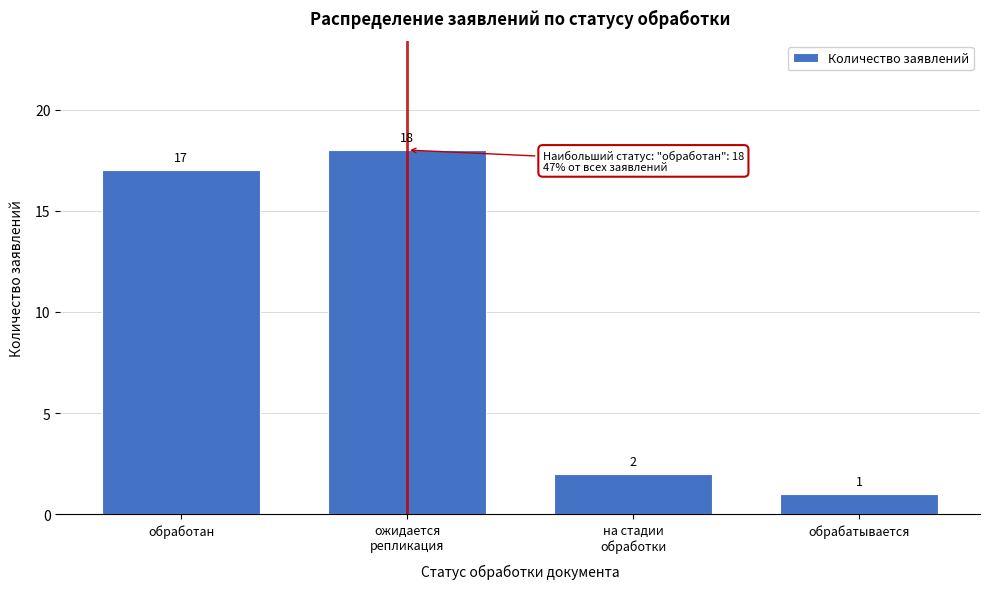

Reading left to right, what are all the values shown in this chart?

17	18	2	1